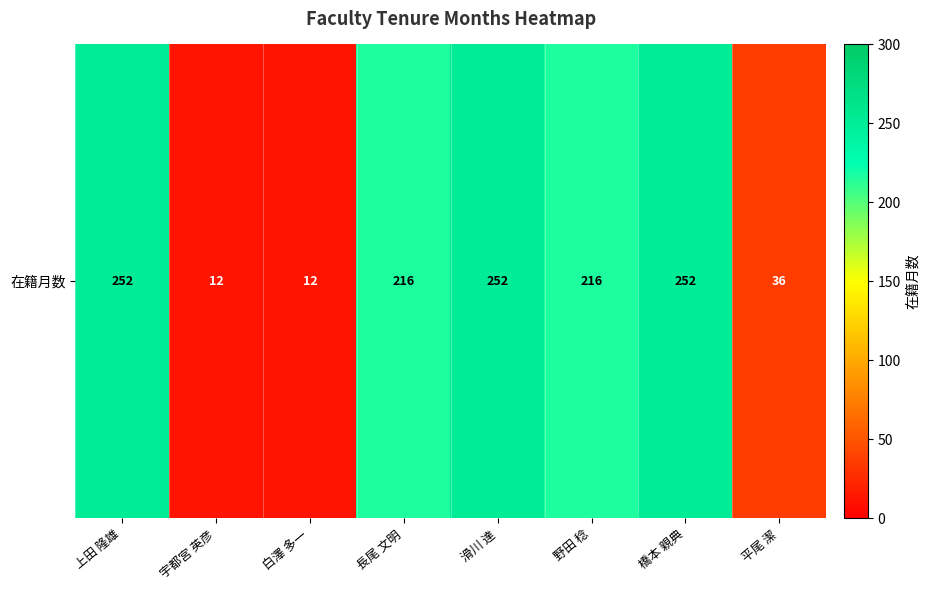

Count the number of data series in this chart.

1